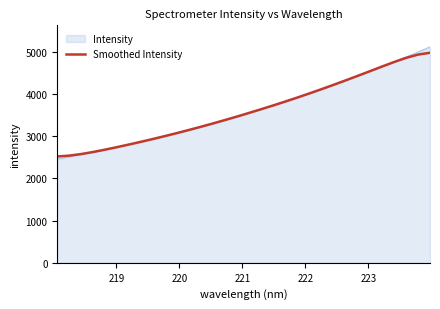

What is the smallest value displayed?

2457.5